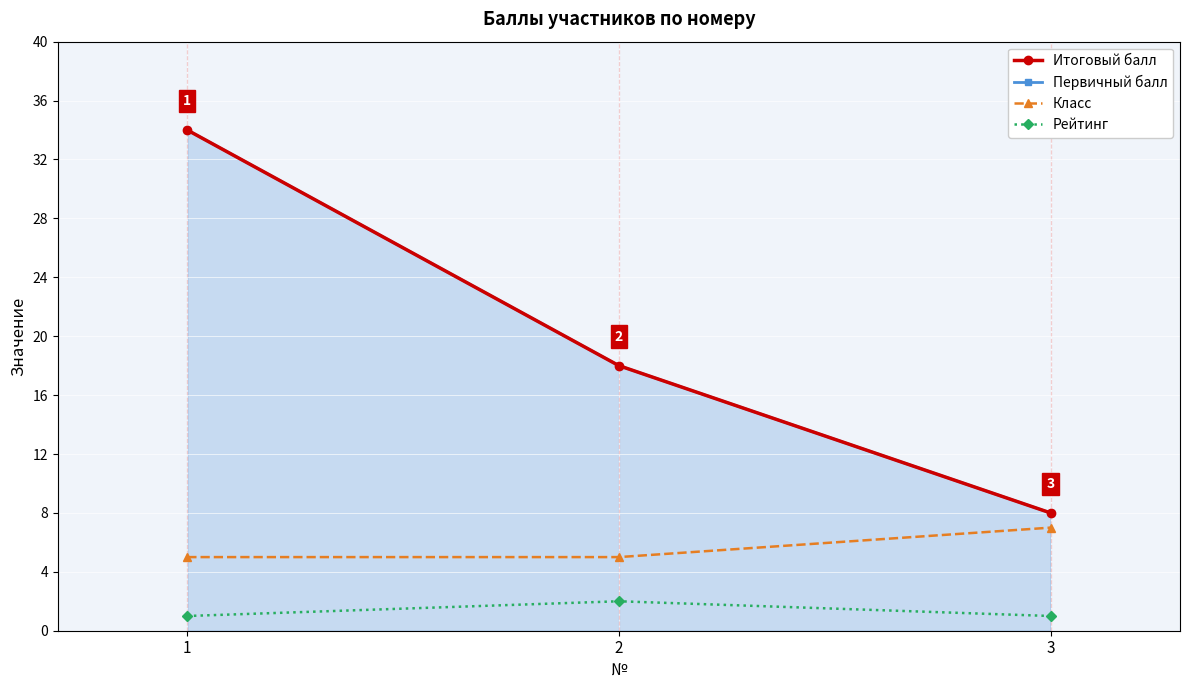

Which series has the widest spread of values?

Итоговый балл